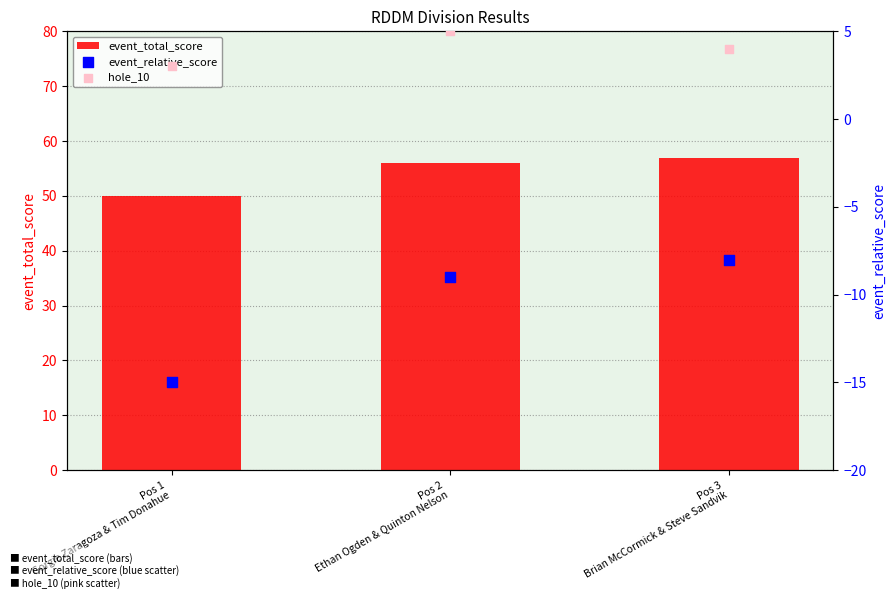

At how many categories does at least one series exceed 45?

3